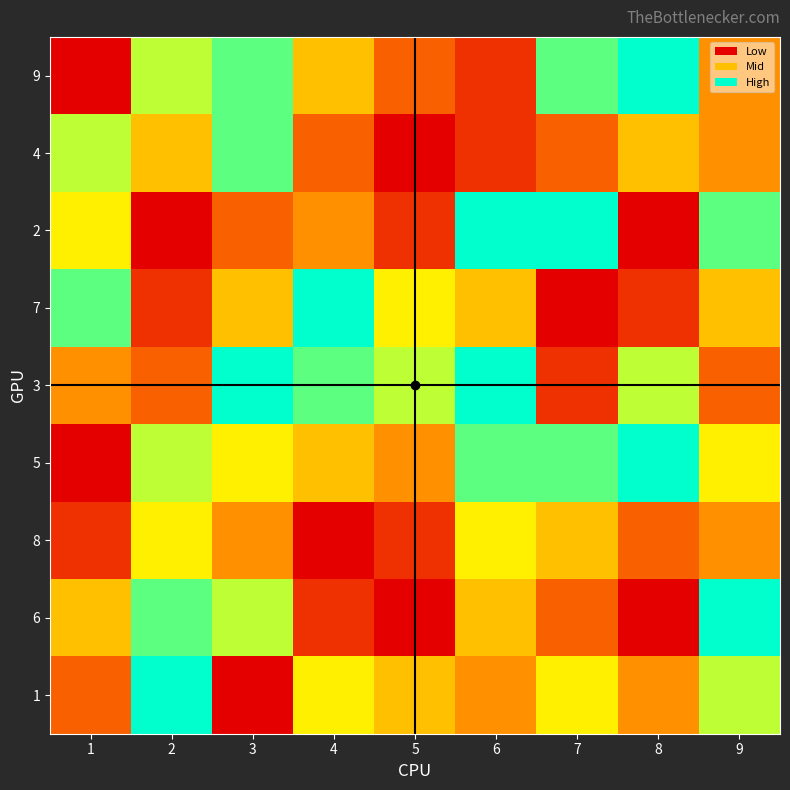

What is the maximum value shown in the chart?

9